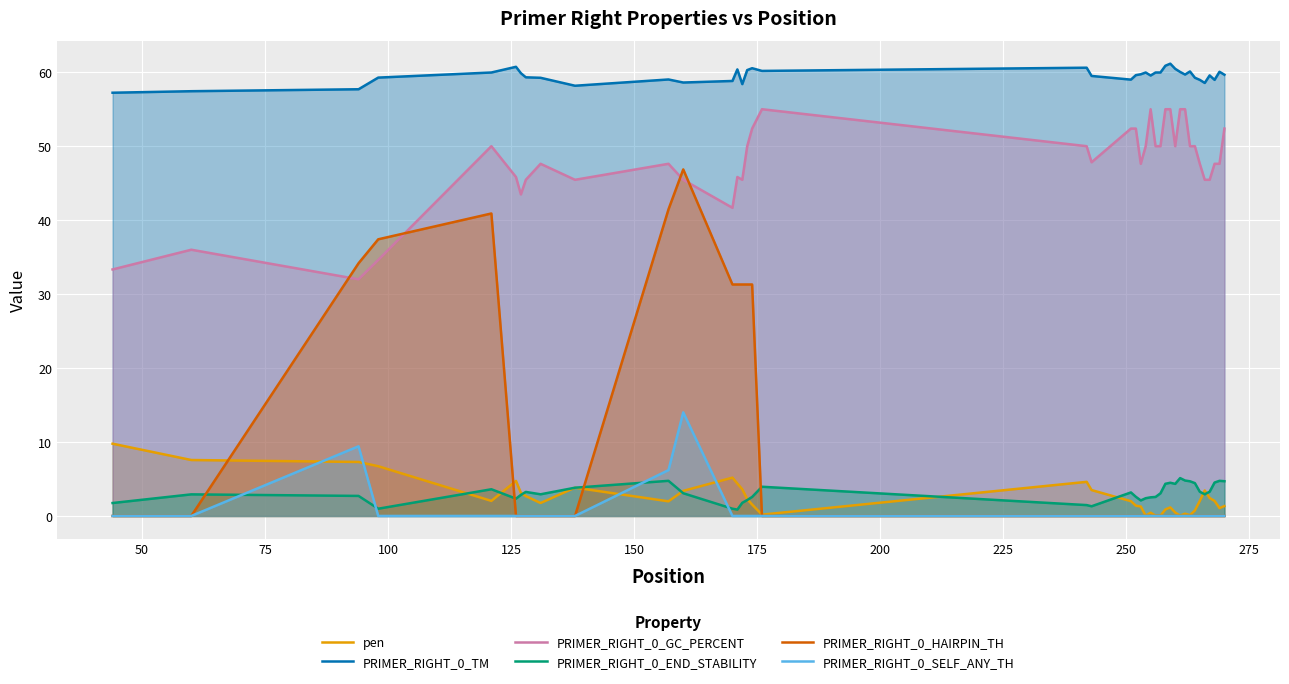

What are all the series names shown in the legend?

pen, PRIMER_RIGHT_0_TM, PRIMER_RIGHT_0_GC_PERCENT, PRIMER_RIGHT_0_END_STABILITY, PRIMER_RIGHT_0_HAIRPIN_TH, PRIMER_RIGHT_0_SELF_ANY_TH